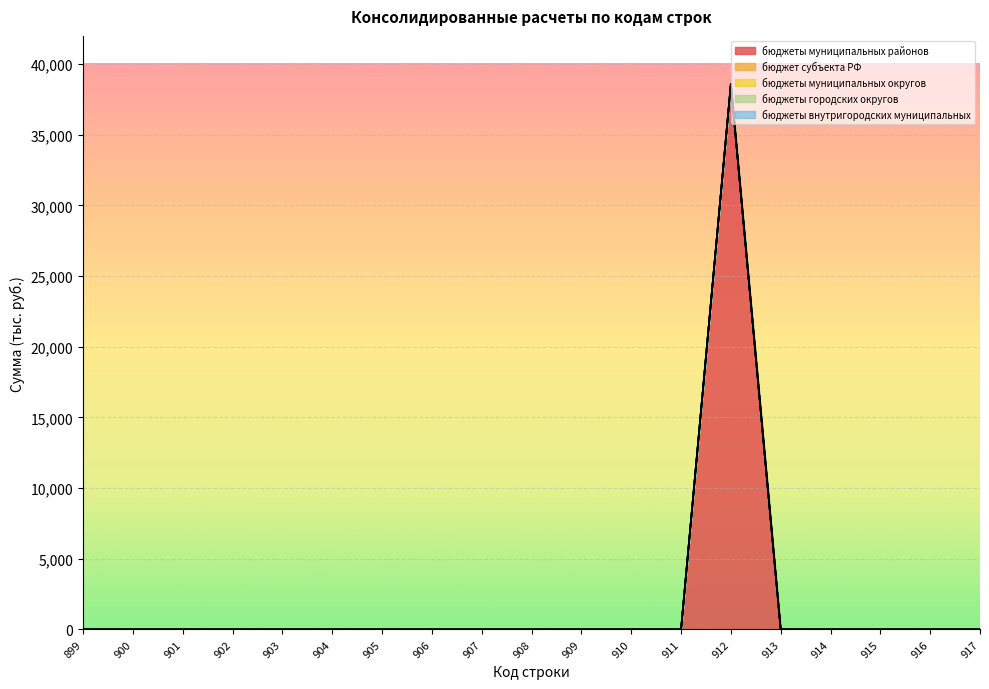

List the labels in order of бюджеты городских округов value, smallest first.

899, 900, 901, 902, 903, 904, 905, 906, 907, 908, 909, 910, 911, 912, 913, 914, 915, 916, 917